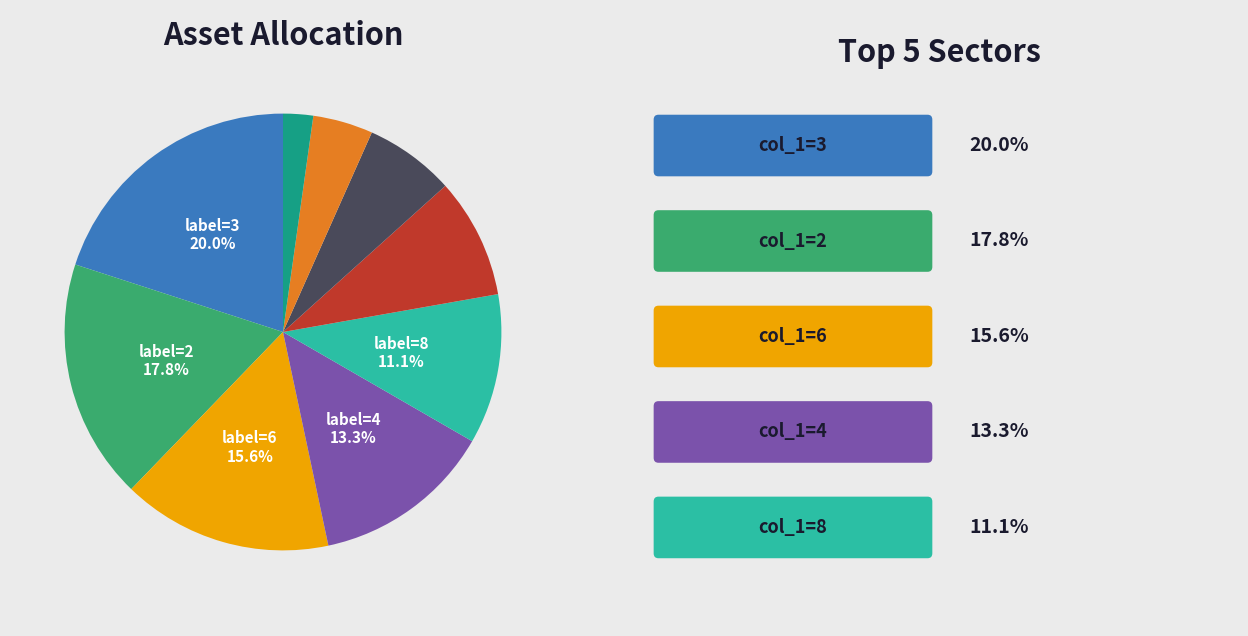

Is there a majority slice in this chart?

No